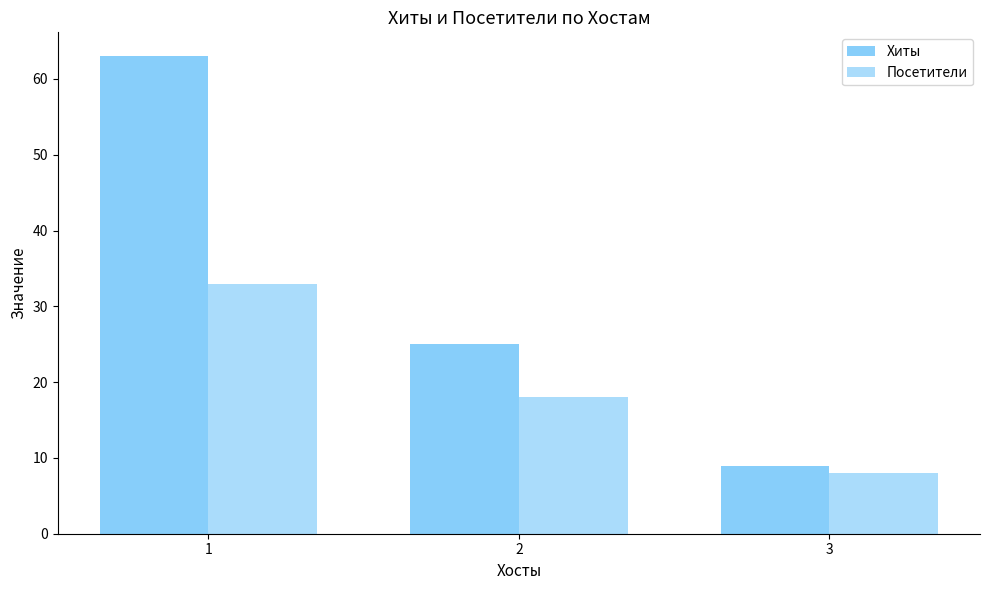

How many Посетители values are between 8 and 33?

3